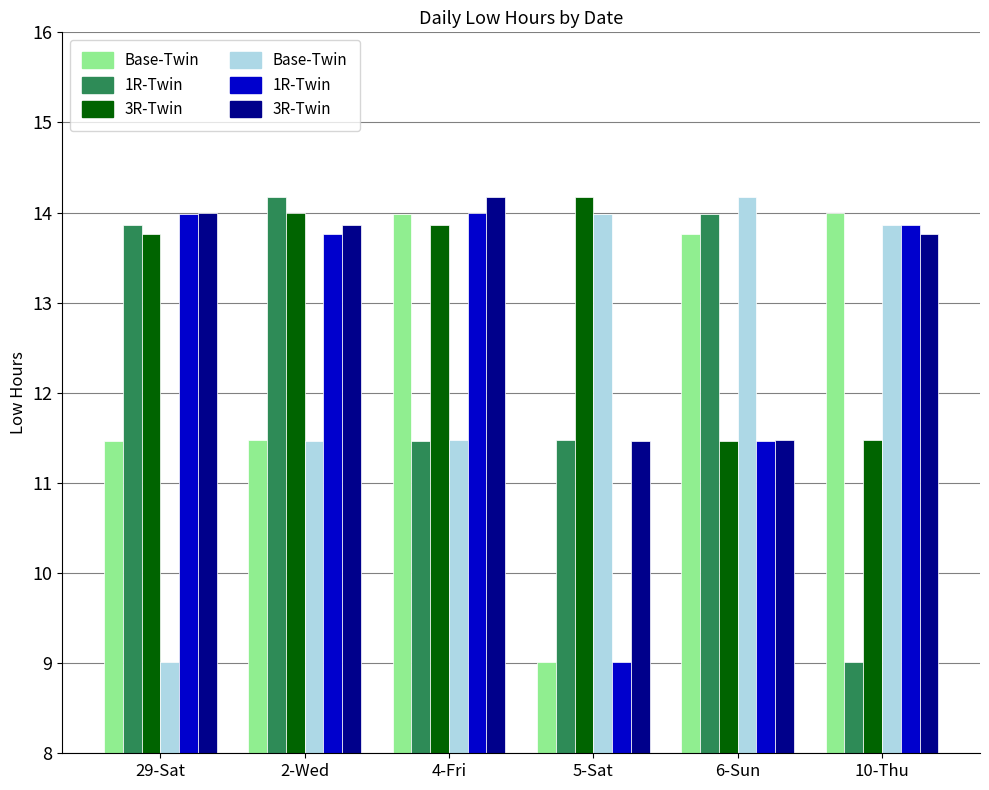

Reading left to right, extract all data points from this chart.

Base-Twin: 9.0	11.5	11.5	14.0	14.2	13.9
1R-Twin: 14.0	13.8	14.0	9.0	11.5	13.9
3R-Twin: 14.0	13.9	14.2	11.5	11.5	13.8